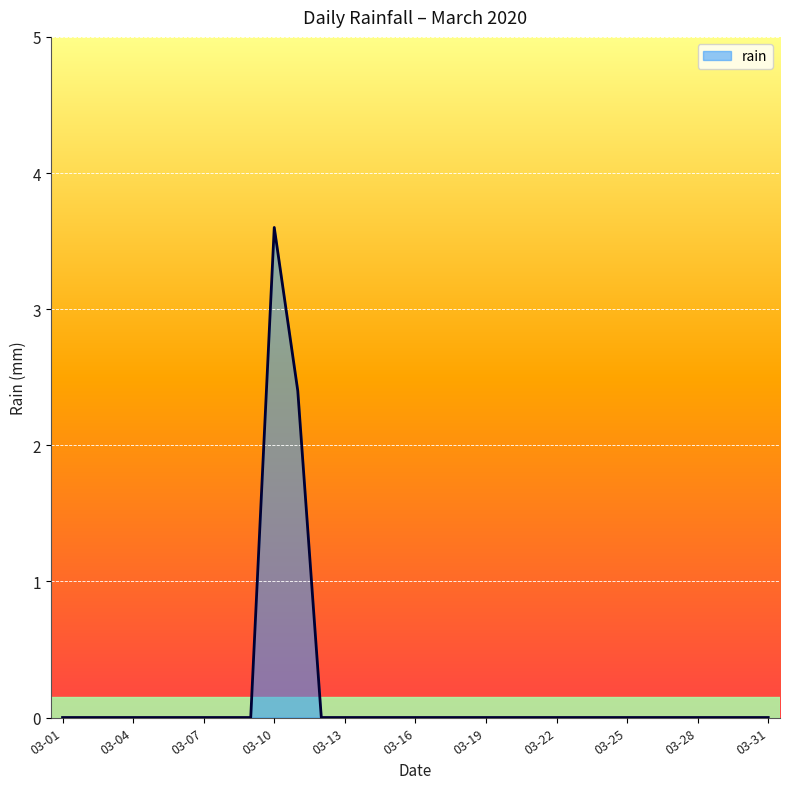

What is the difference between the maximum and minimum values?

3.6